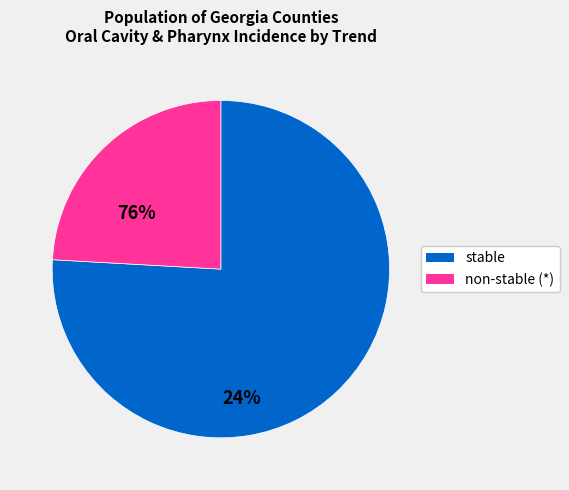

Does any single category account for the majority?

Yes